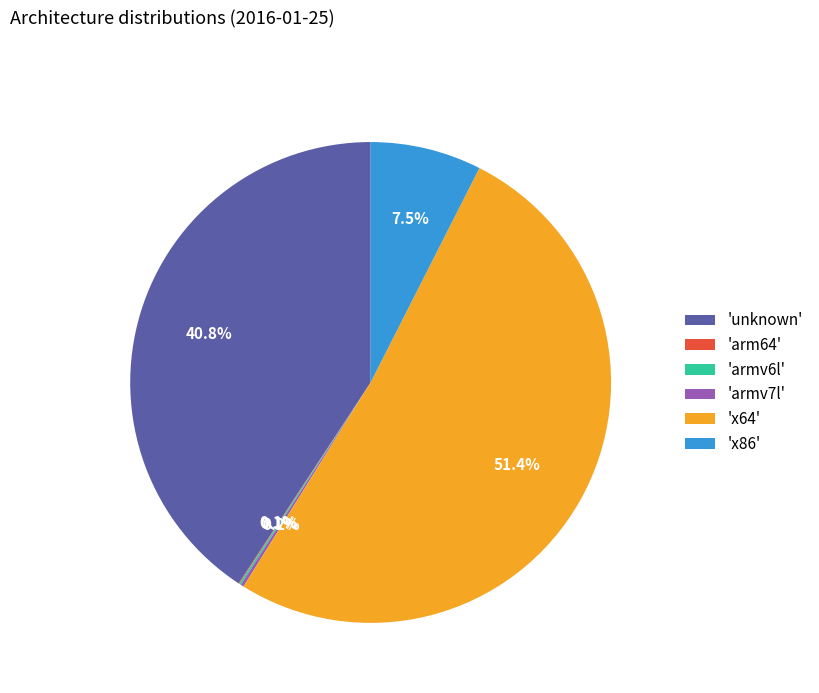

Which category has the biggest portion of the pie?

'x64'